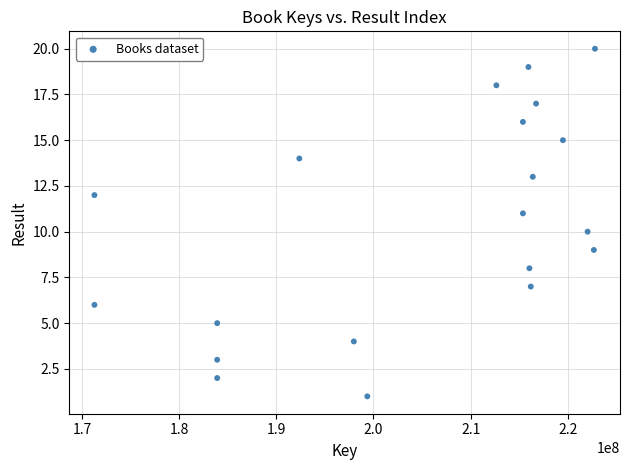

What is the range of X values (max minus min)?

51513132